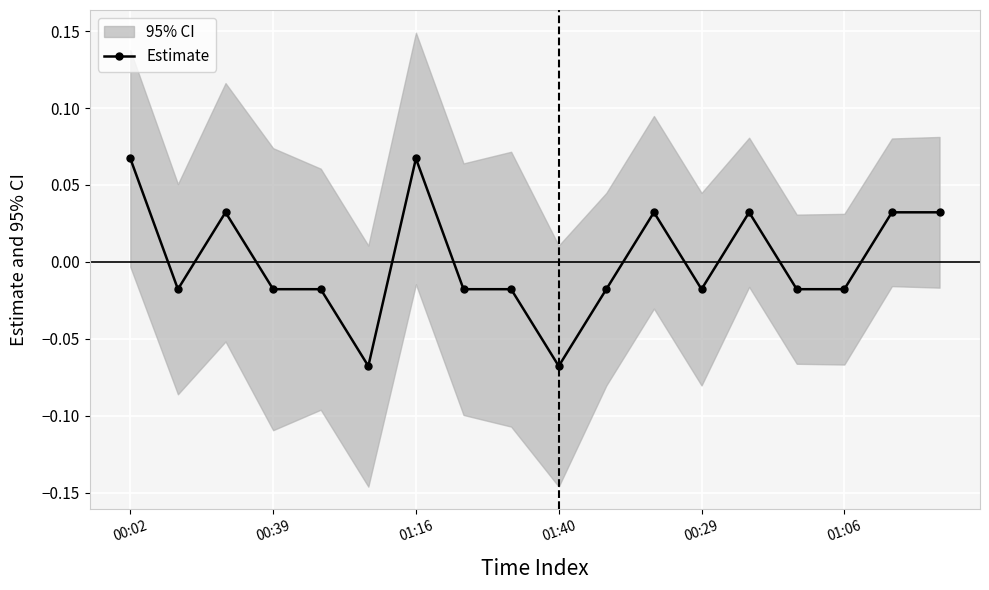

At which label does Estimate first exceed 0?

00:02